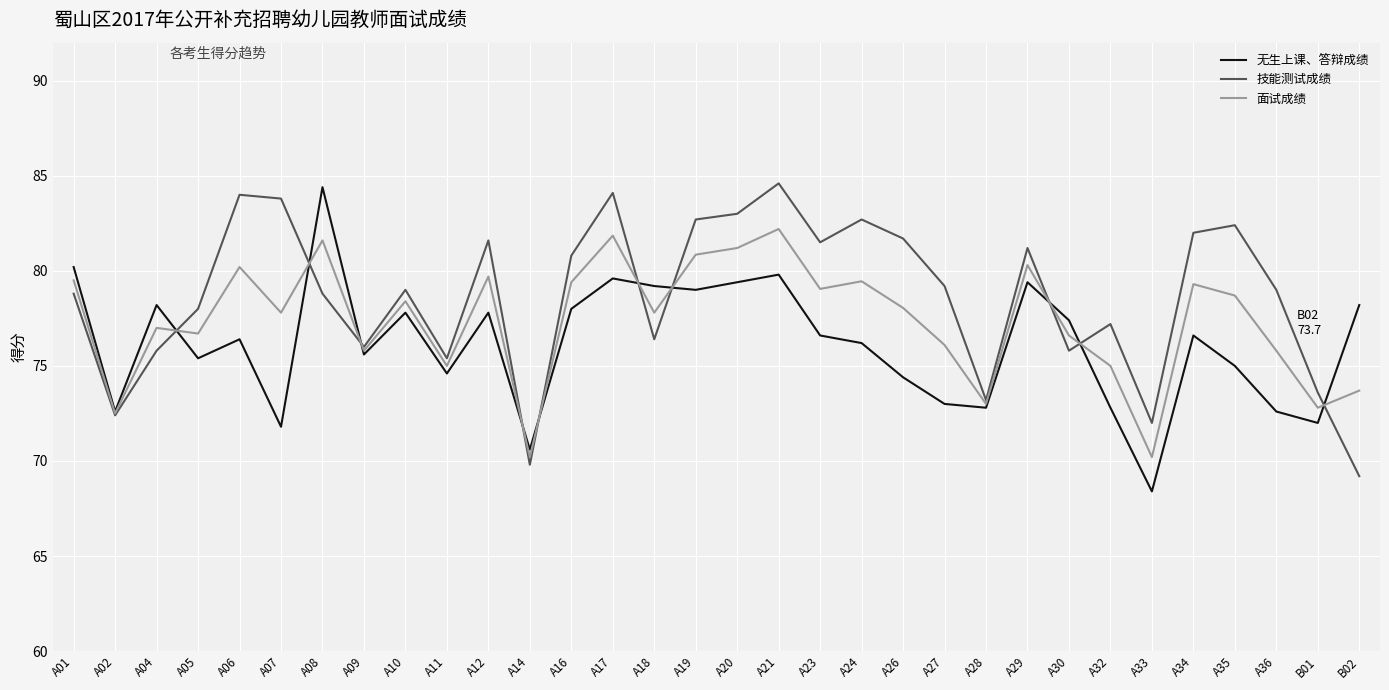

What is the greatest value displayed?

84.6